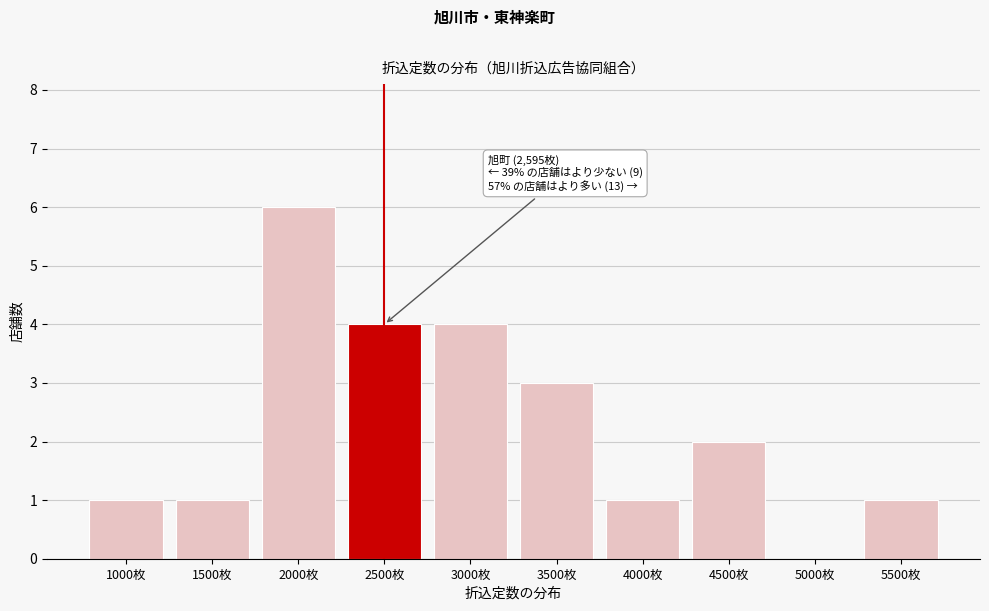

Reading right to left, what are all the values shown in this chart?

5500枚=1	5000枚=0	4500枚=2	4000枚=1	3500枚=3	3000枚=4	2500枚=4	2000枚=6	1500枚=1	1000枚=1